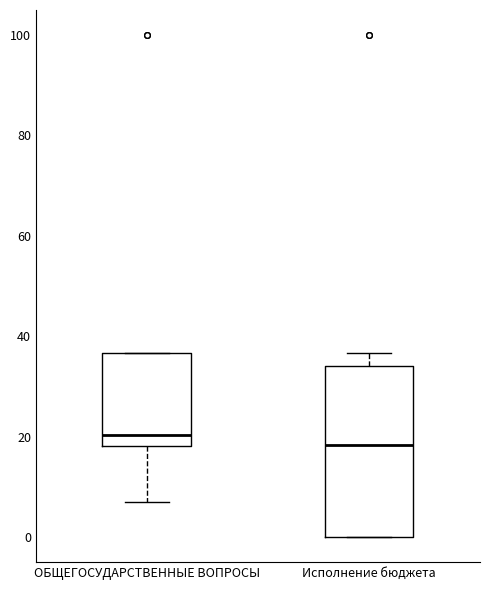

Reading left to right, transcribe this box plot: for each box, give where its median line is, the range the box spans, and where its two whiskers end, as read against the y-axis. The values are not printed on the chart, so give them approximately, as read against the axis.

ОБЩЕГОСУДАРСТВЕННЫЕ ВОПРОСЫ: median 20, box 18 to 36, whiskers 6 to 36
Исполнение бюджета: median 18, box 0 to 34, whiskers 0 to 36